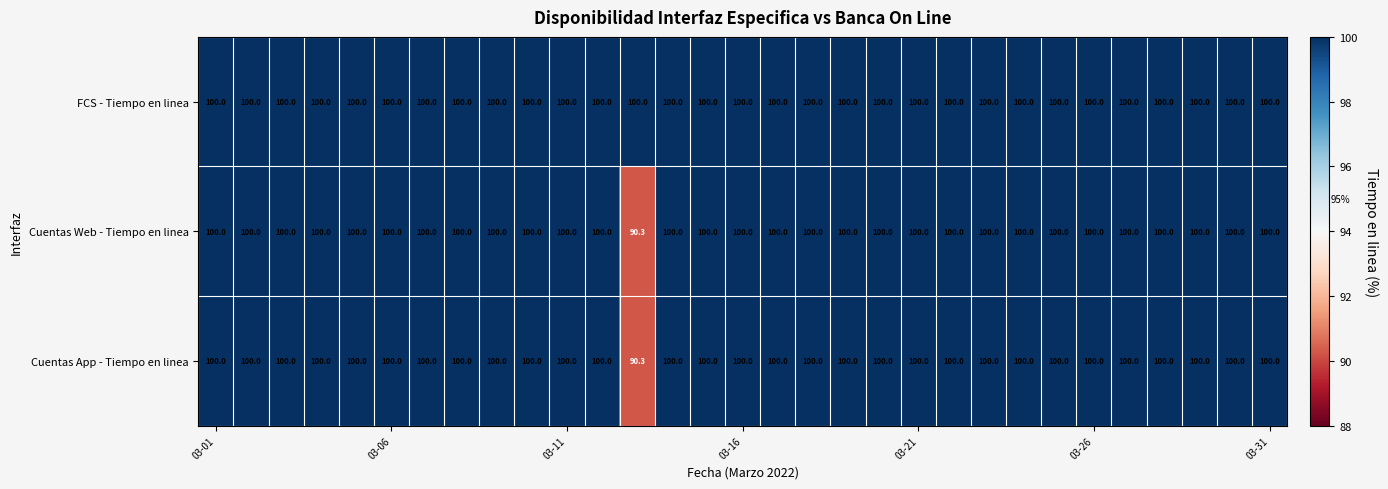

What is the difference between the maximum and minimum values in the Cuentas App - Tiempo en linea series?

9.7